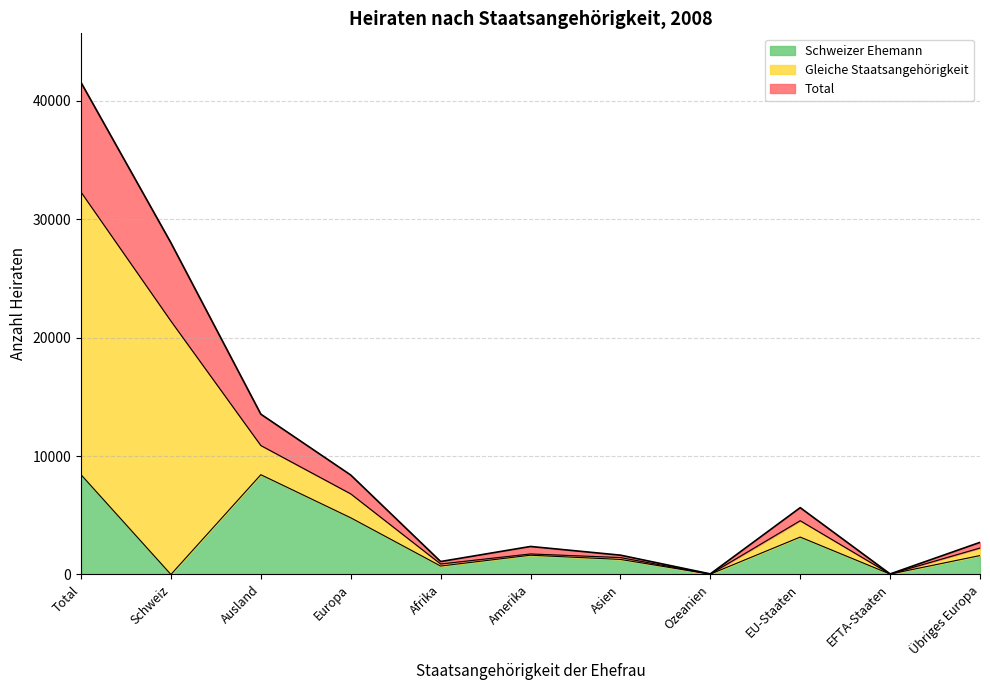

Does the chart display data point markers on the line(s)?

No